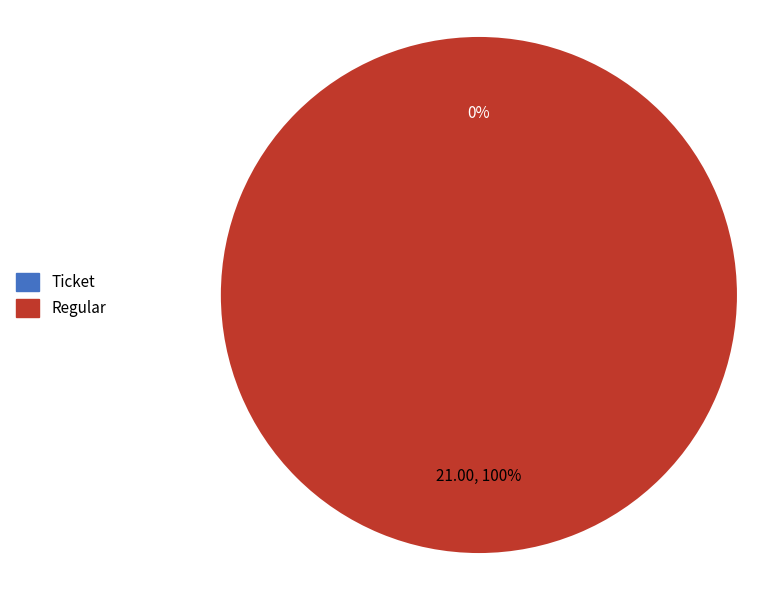

True or false: Regular accounts for 100% of the total.

True